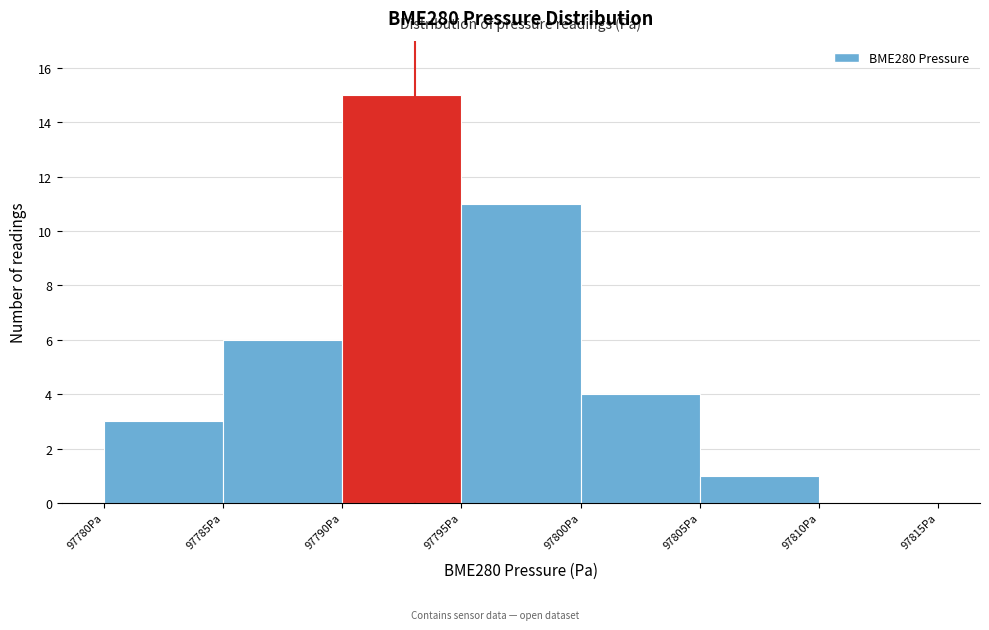

Reading left to right, transcribe this chart: for each bar, give the range it covers on the x-axis and its height. The values are not printed on the chart, so give them approximately, as read against the axis.

97780 to 97785: 3
97785 to 97790: 6
97790 to 97795: 15
97795 to 97800: 11
97800 to 97805: 4
97805 to 97810: 1
97810 to 97815: 0